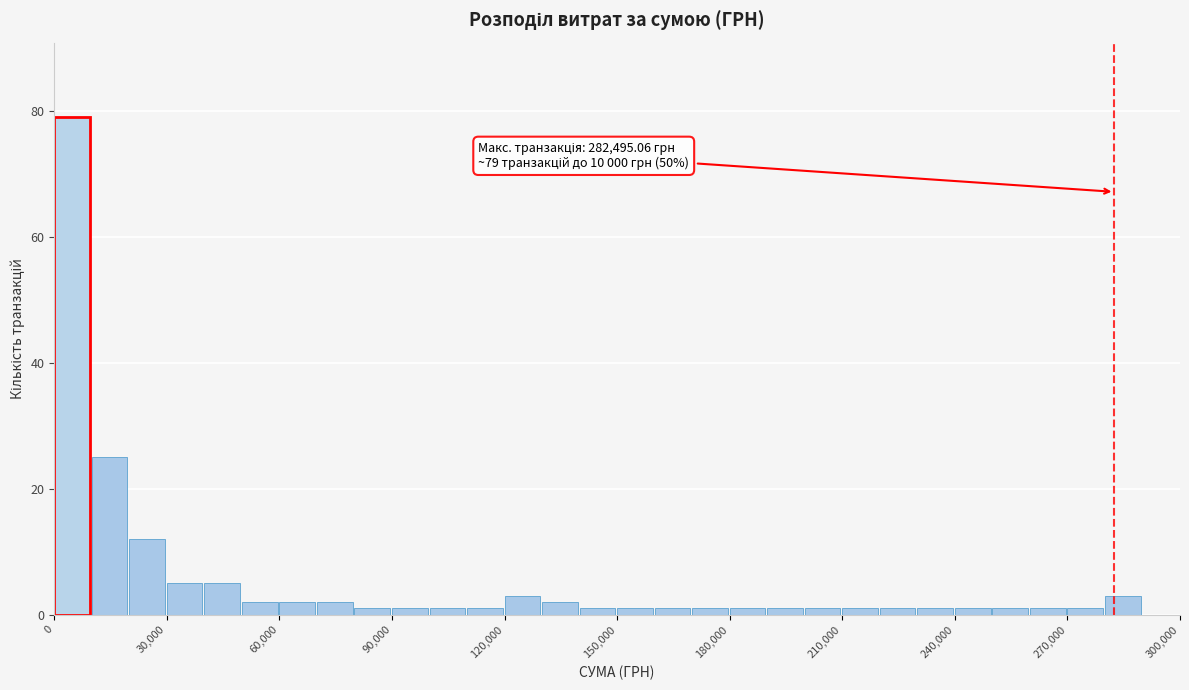

Around what value on the x-axis is the tallest bar? Give the approximate position of its centre, as read against the axis.

5000